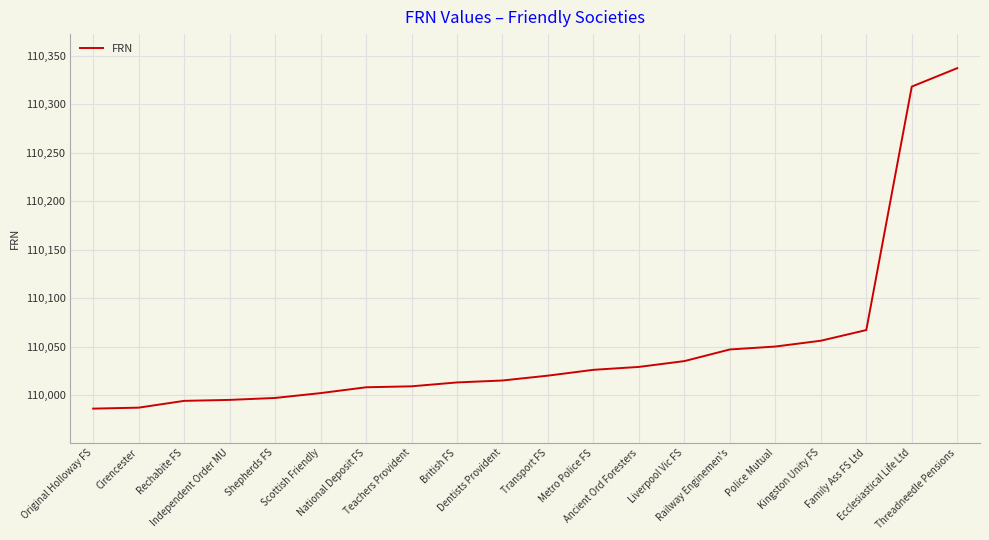

What is the average value?

110050